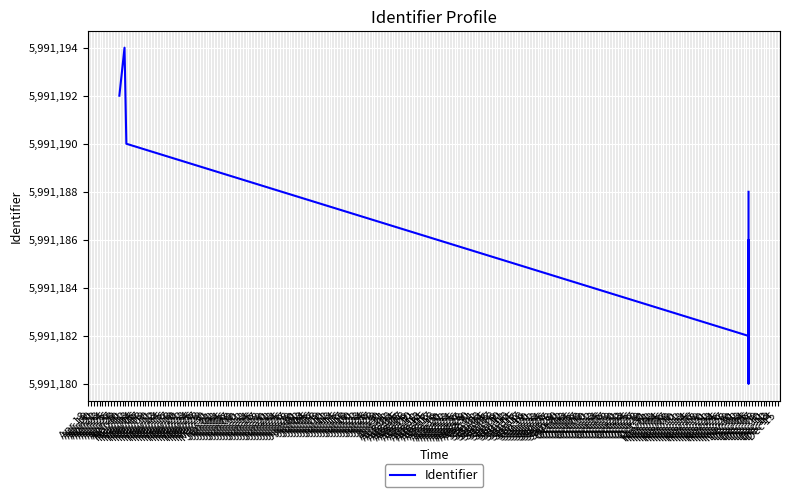

Rank the categories by value from highest to lowest.

Apr 19, Apr 18, Apr 20, Apr 25, Apr 23, Apr 22, Apr 21, Apr 24